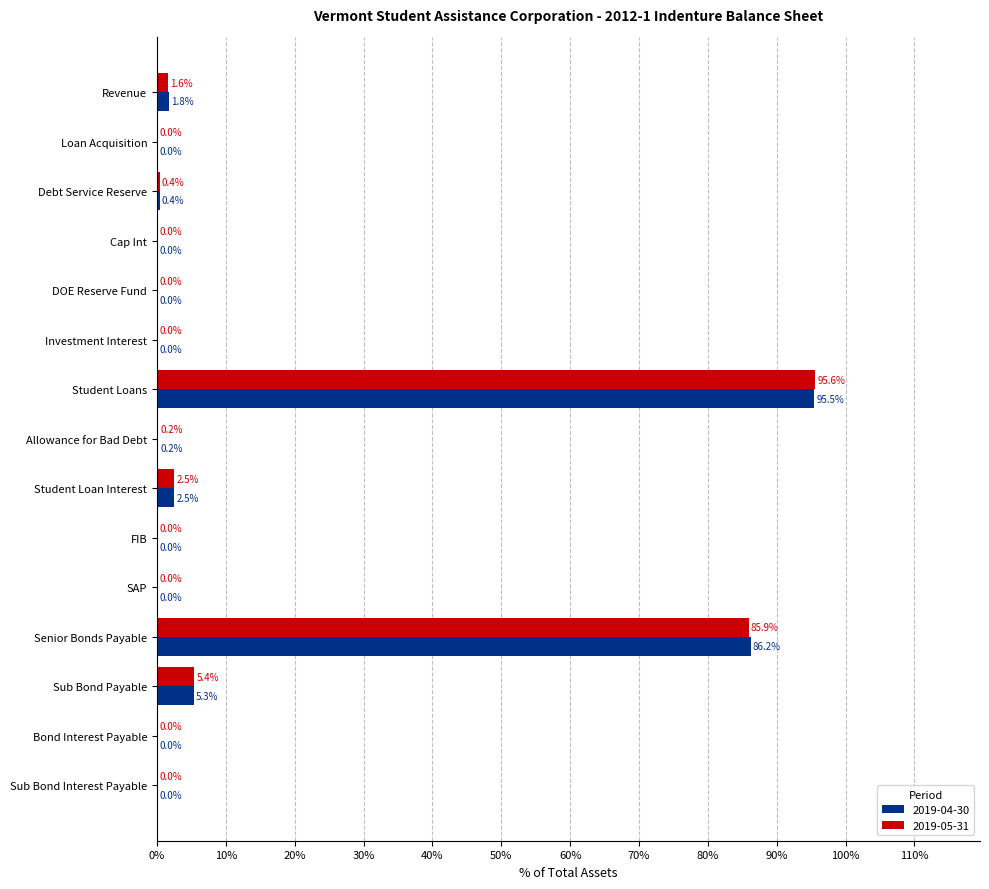

What is the sum of the 2019-04-30 values at Investment Interest and Senior Bonds Payable?

86.2